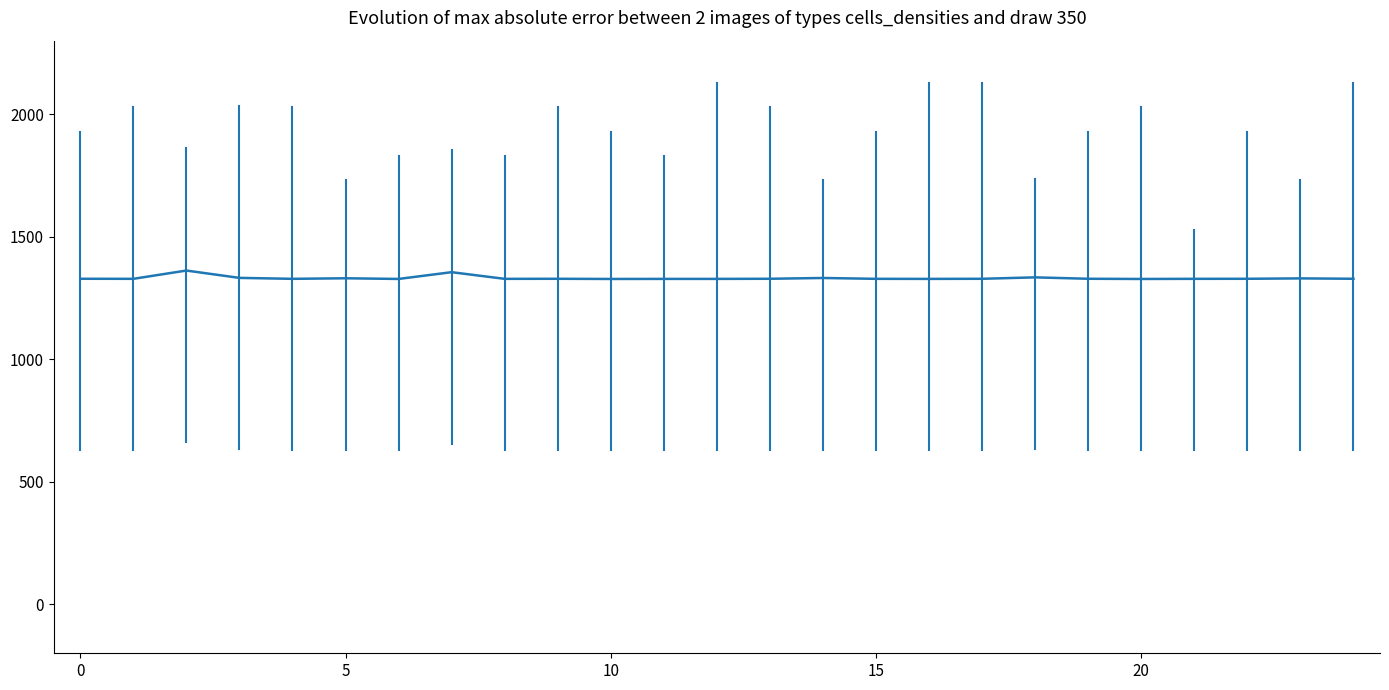

What is the greatest value displayed?

1361.9